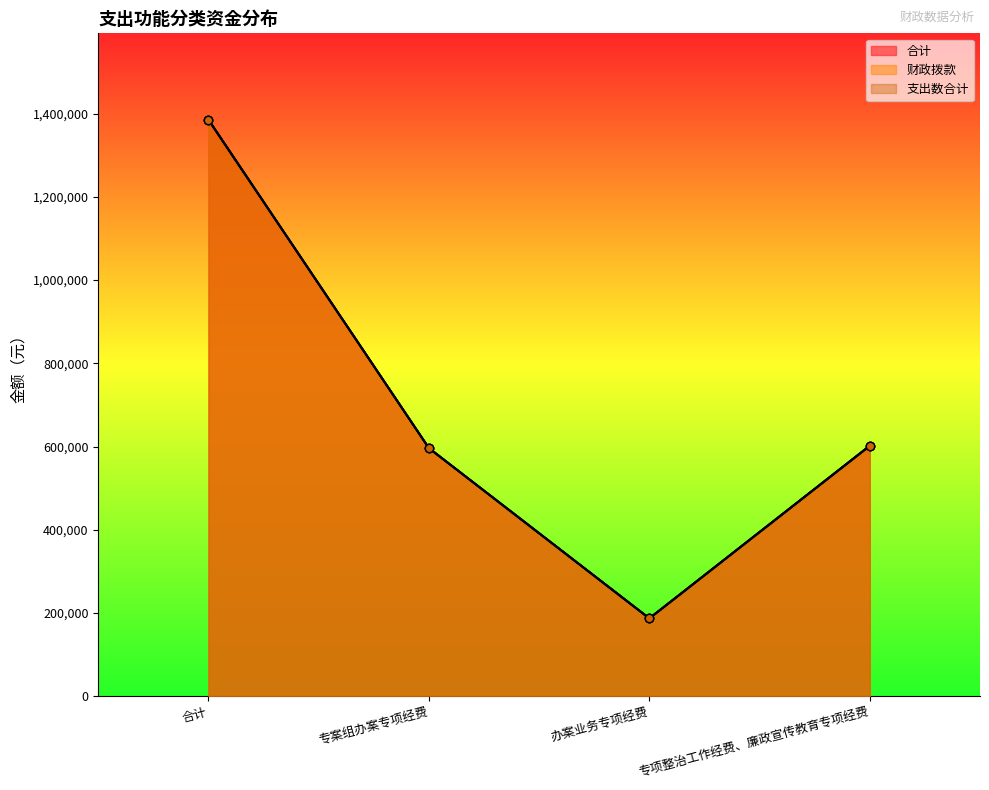

What is the sum of the 合计 values at 办案业务专项经费 and 专案组办案专项经费?

783227.0